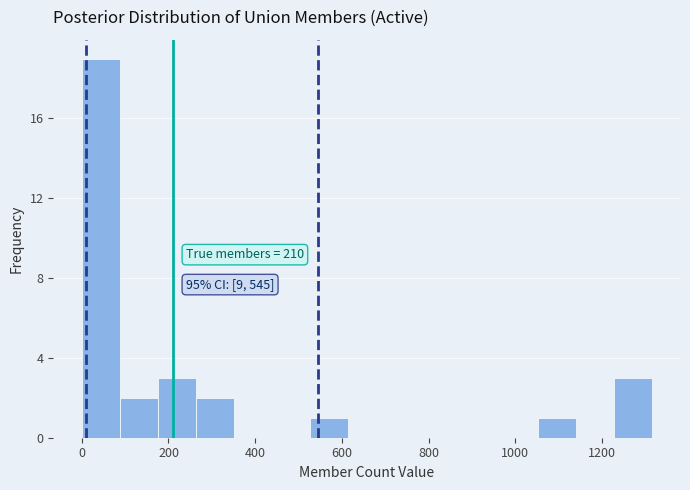

Which range on the x-axis has the tallest bar?

0 to 80